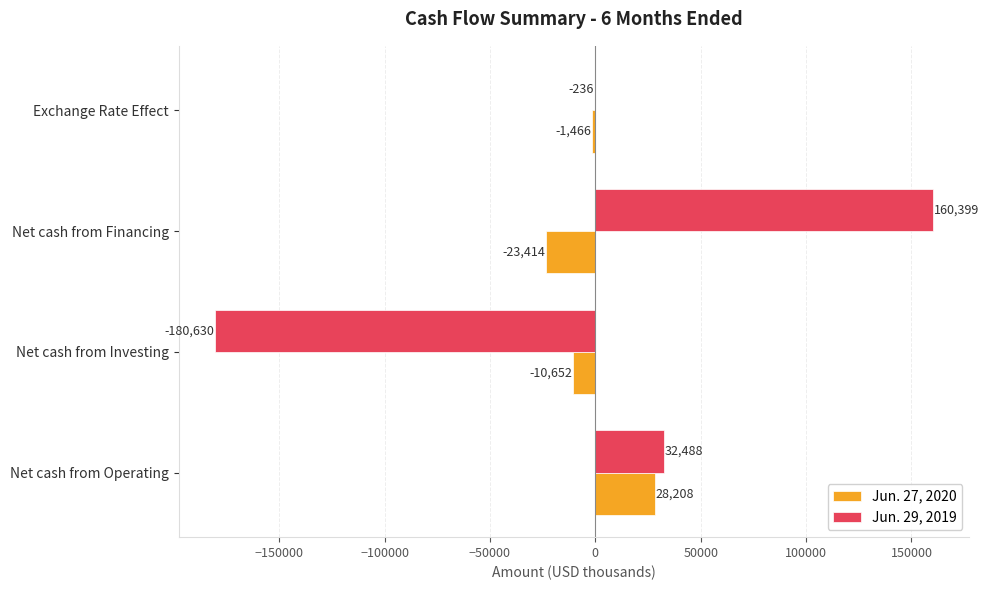

How many data points does each series have?

4